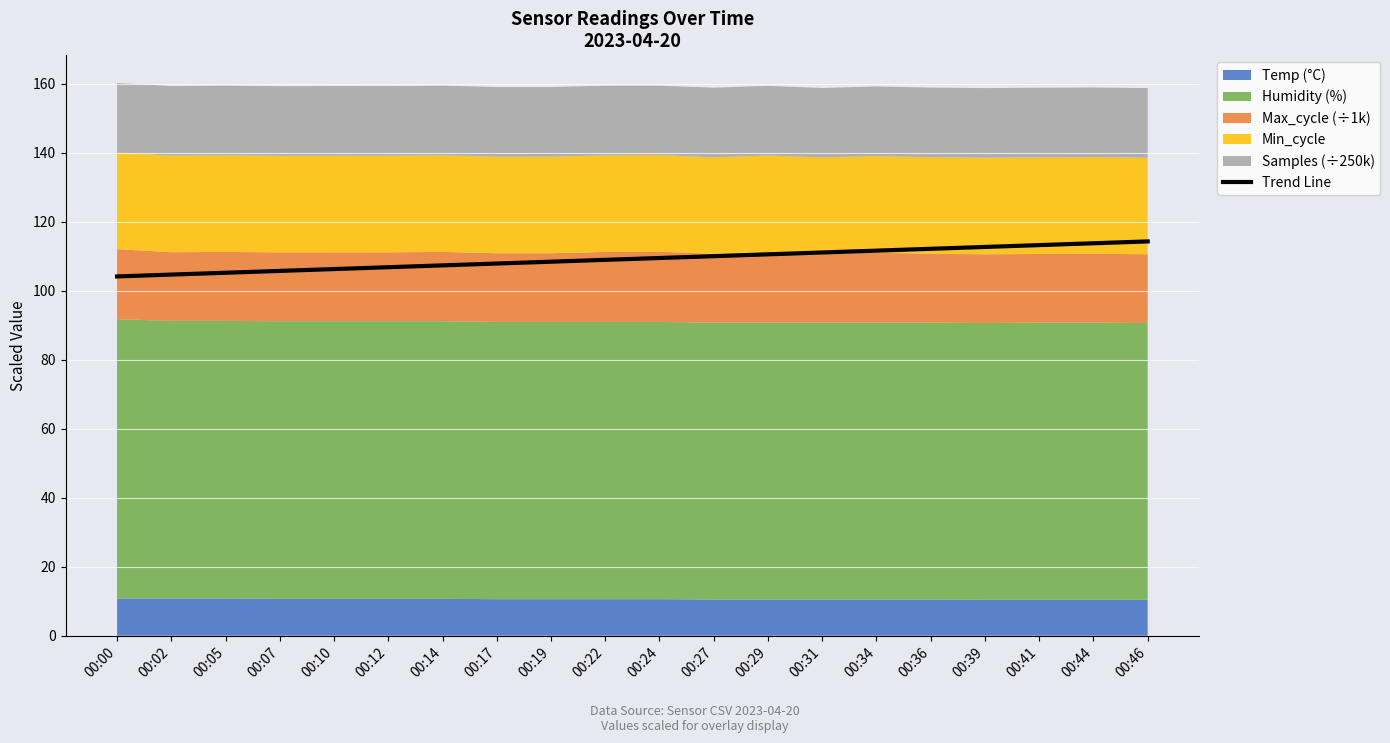

At which category does the chart reach its peak across all series?

00:46